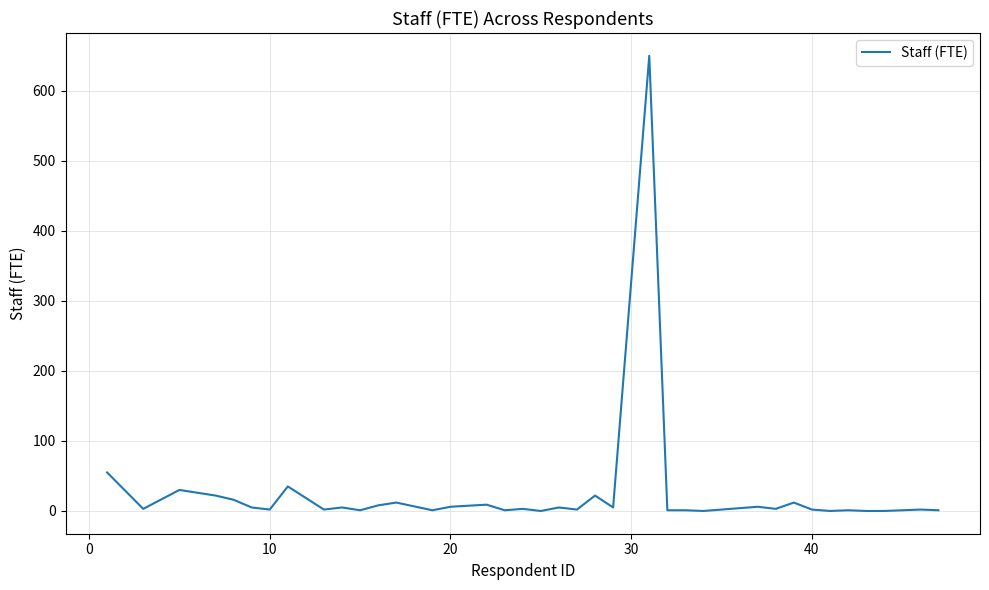

What is the greatest value displayed?

650